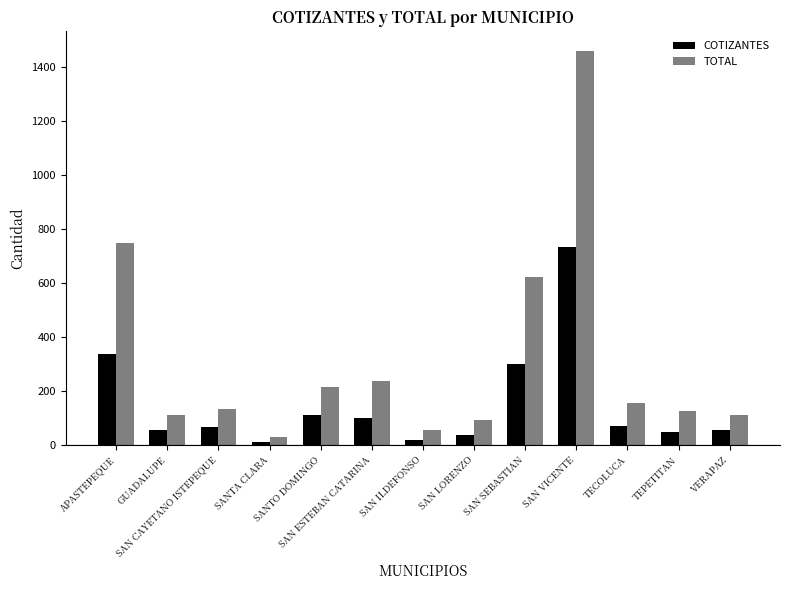

At how many categories does at least one series exceed 186?

5